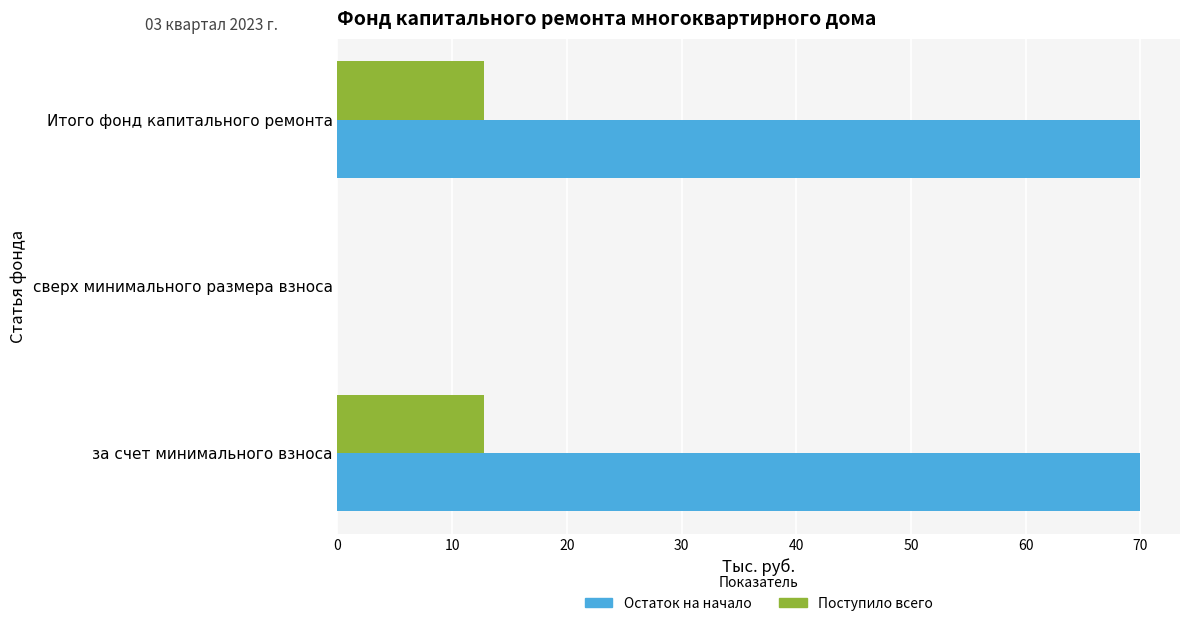

How many data points does each series have?

3